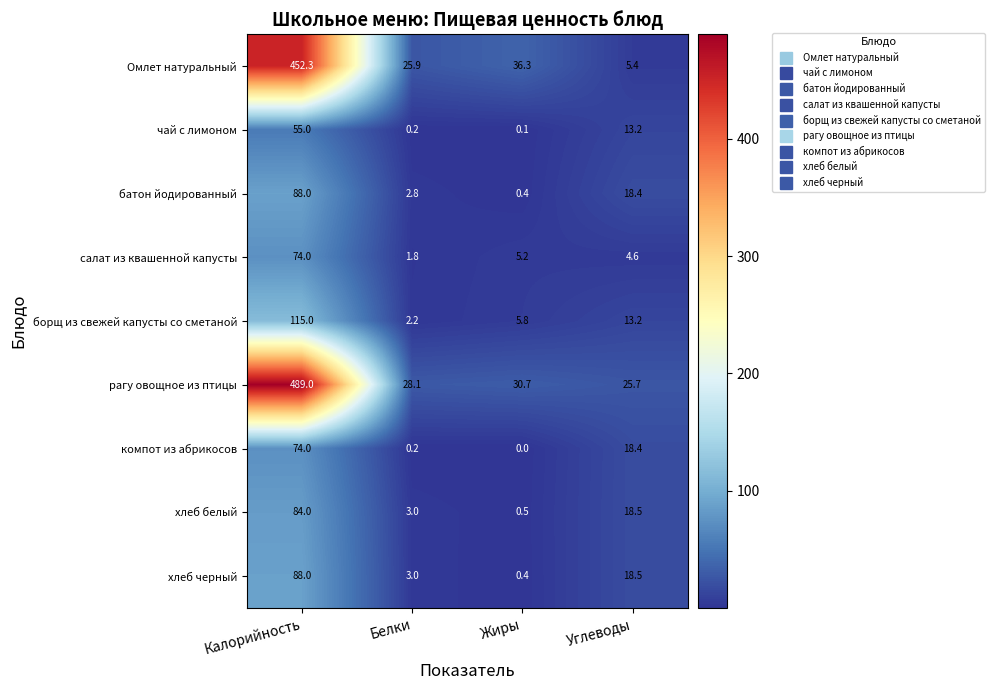

What is the difference between the рагу овощное из птицы values at Жиры and Углеводы?

5.0